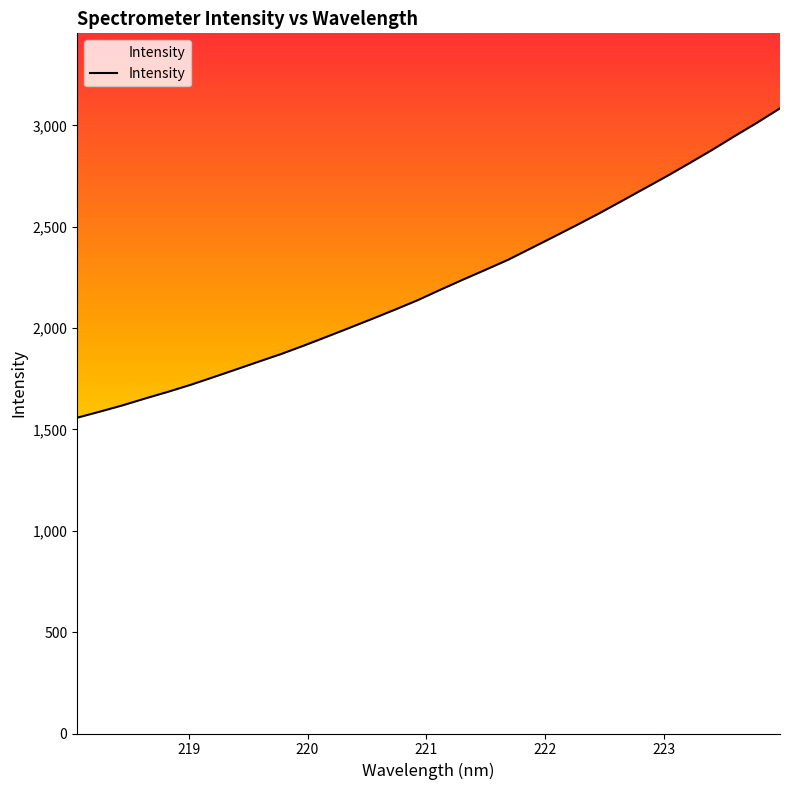

How many values are below 2188?

16